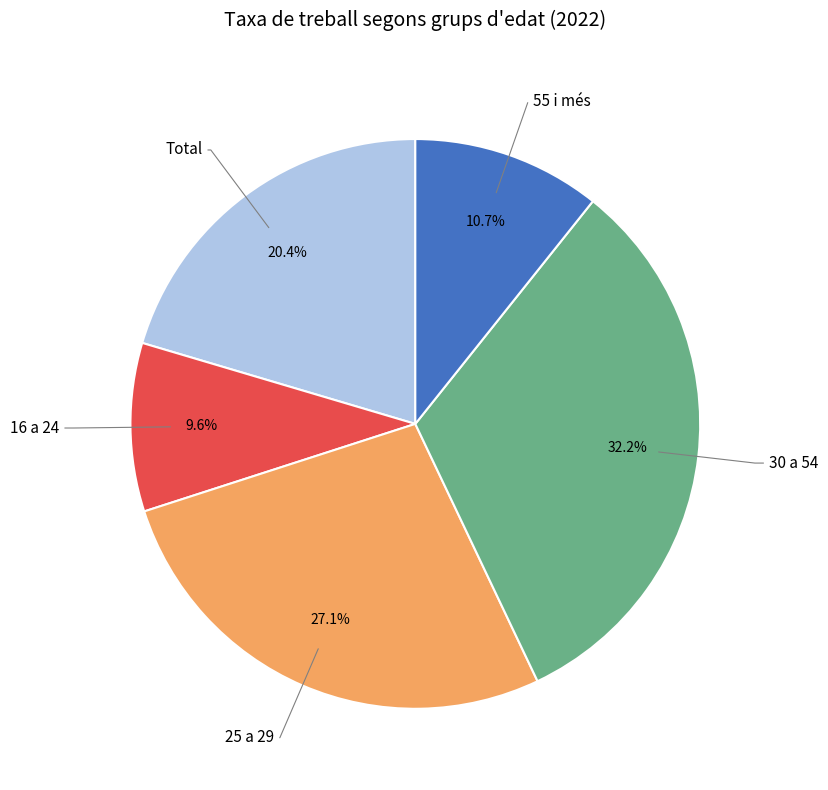

Is there any slice that represents more than half of the pie?

No